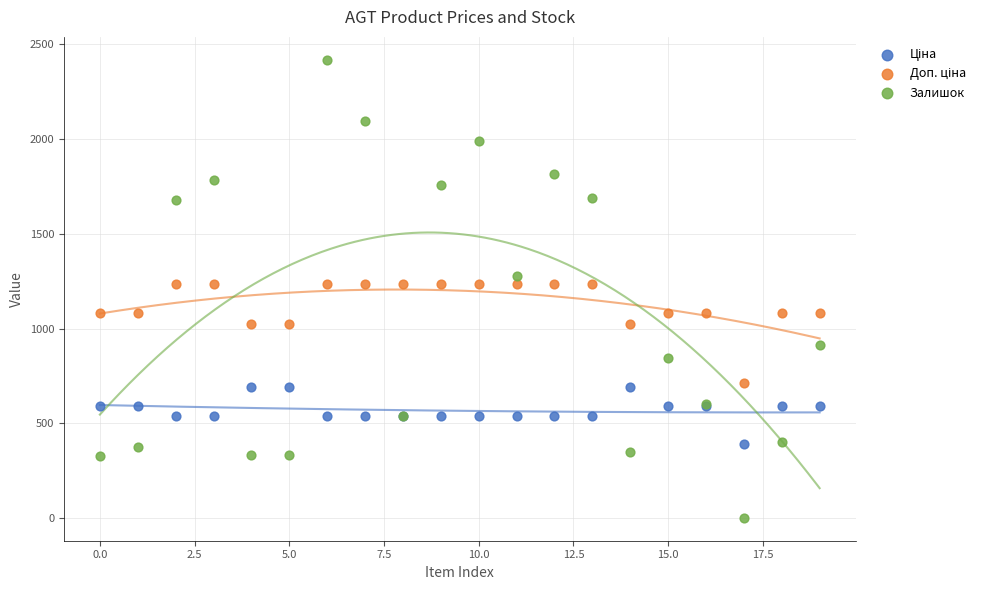

Which series contains the lowest Y value?

Залишок